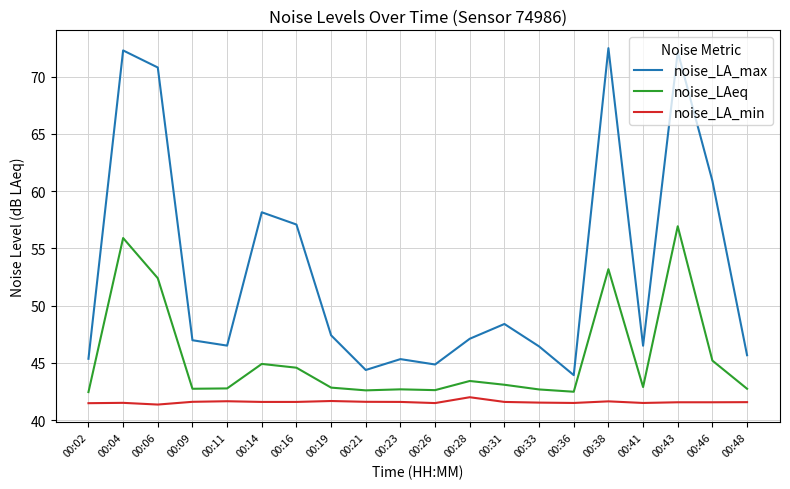

What is the smallest value displayed?

41.4